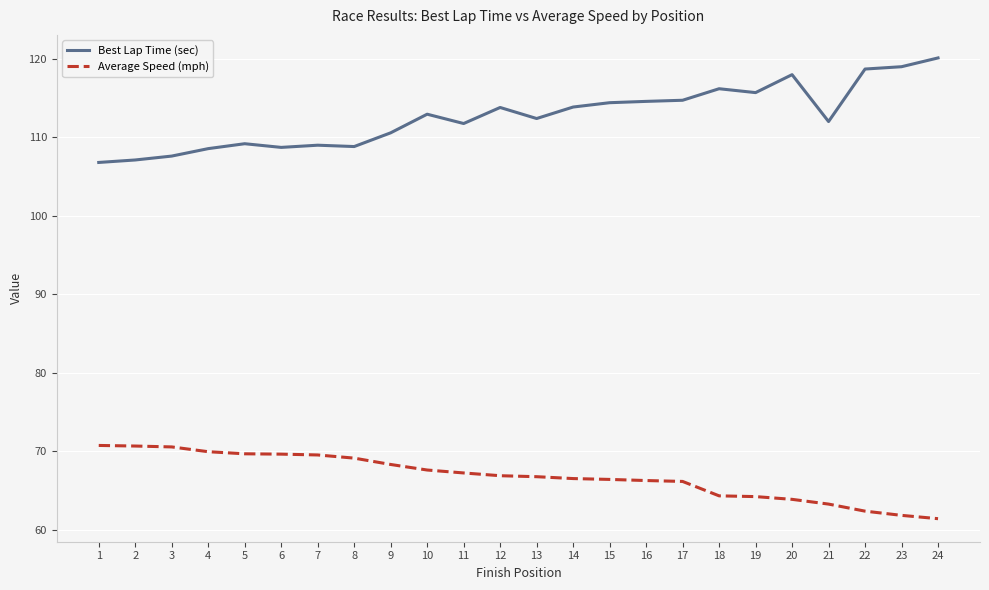

True or false: Best Lap Time (sec) and Average Speed (mph) cross at least once.

False